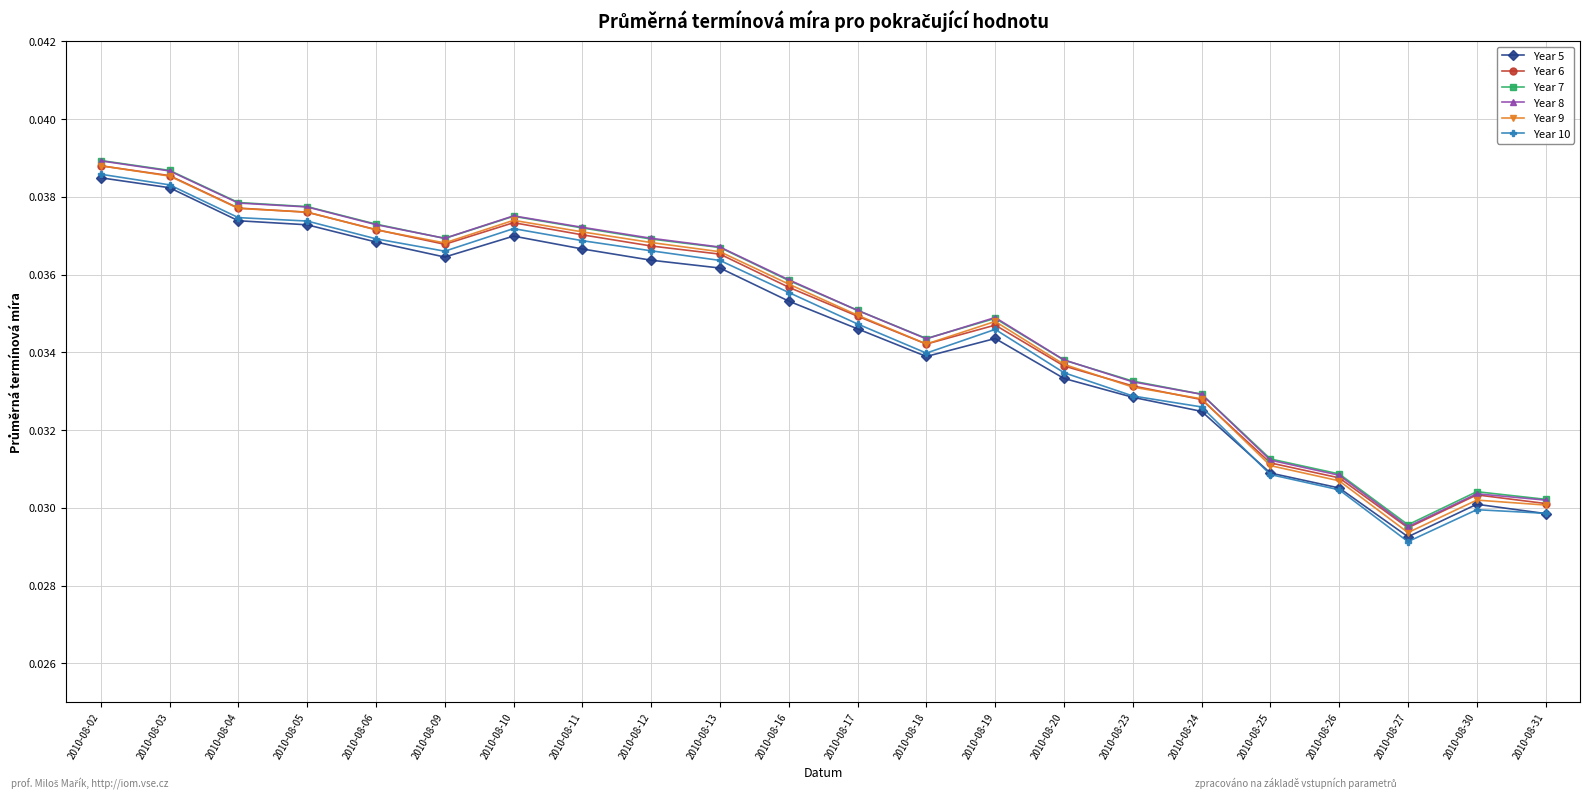

At which category is the sum across all series the highest?

2010-08-02